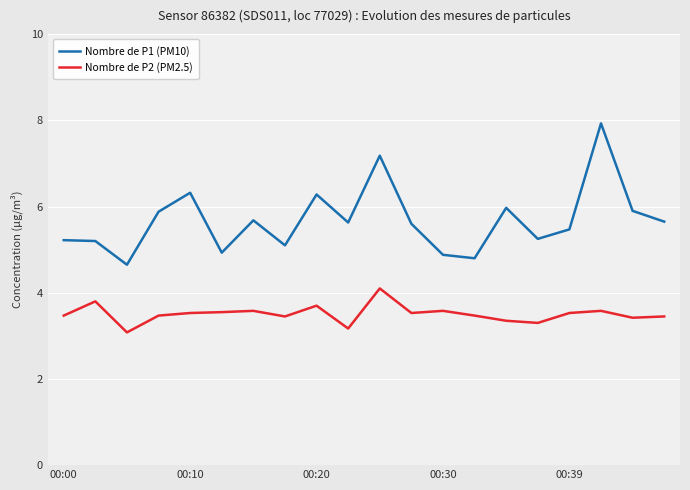

What are all the series names shown in the legend?

Nombre de P1 (PM10), Nombre de P2 (PM2.5)